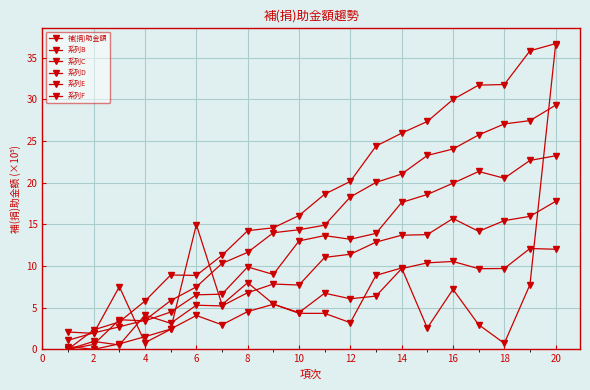

Where is the first local maximum for 系列F?

6